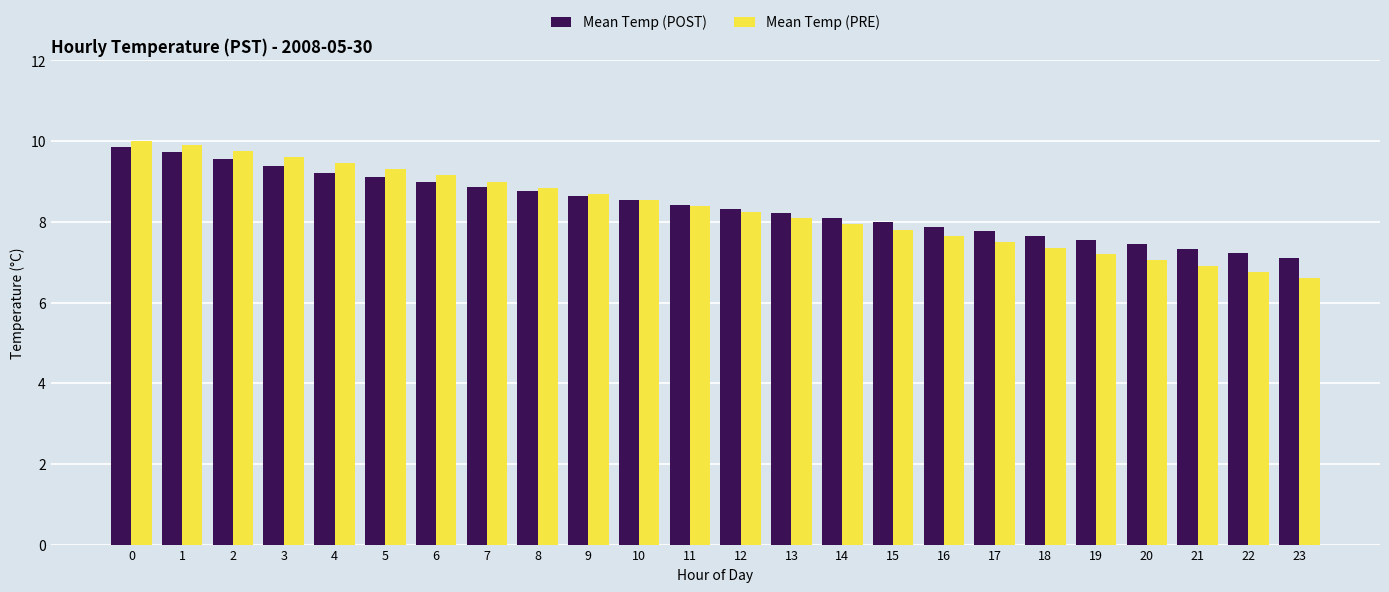

The Mean Temp (POST) series shows 15.1 at 4. True or false?

False